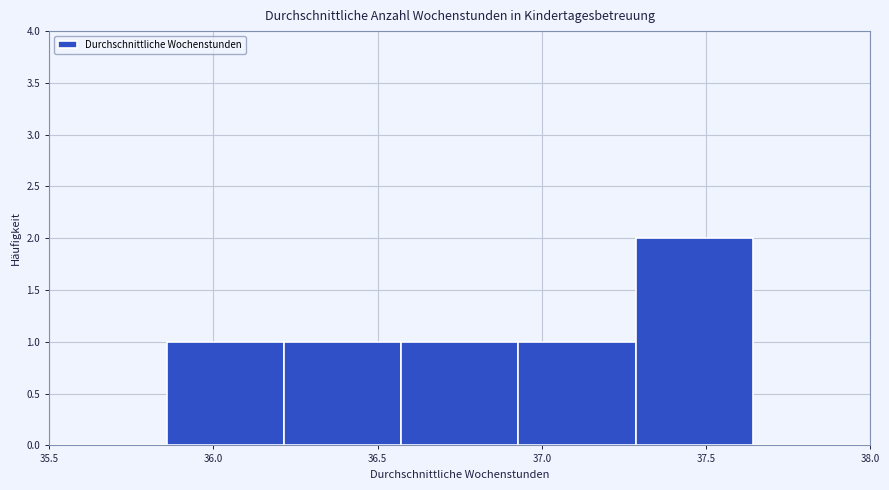

Reading left to right, list every bar in this chart as the range it spans on the x-axis followed by its height. Neither the bar edges nor the heights are printed on the chart, so give them approximately, as read against the axes.

35.50 to 35.85: 0
35.85 to 36.20: 1
36.20 to 36.55: 1
36.55 to 36.95: 1
36.95 to 37.30: 1
37.30 to 37.65: 2
37.65 to 38.00: 0